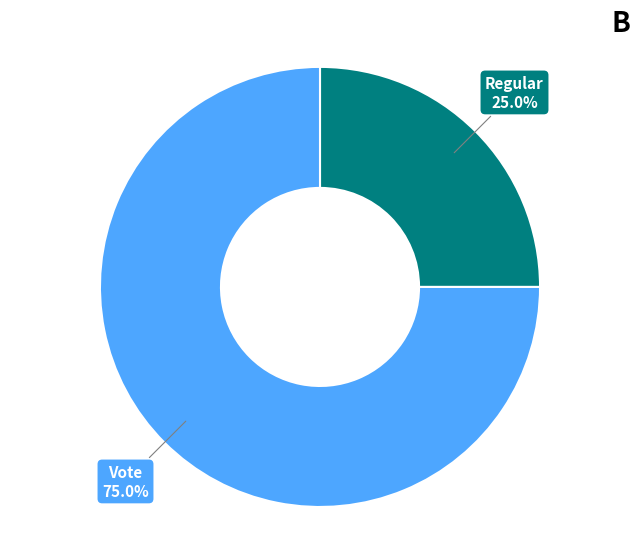

What percentage do Regular and Vote together represent?

100.0%